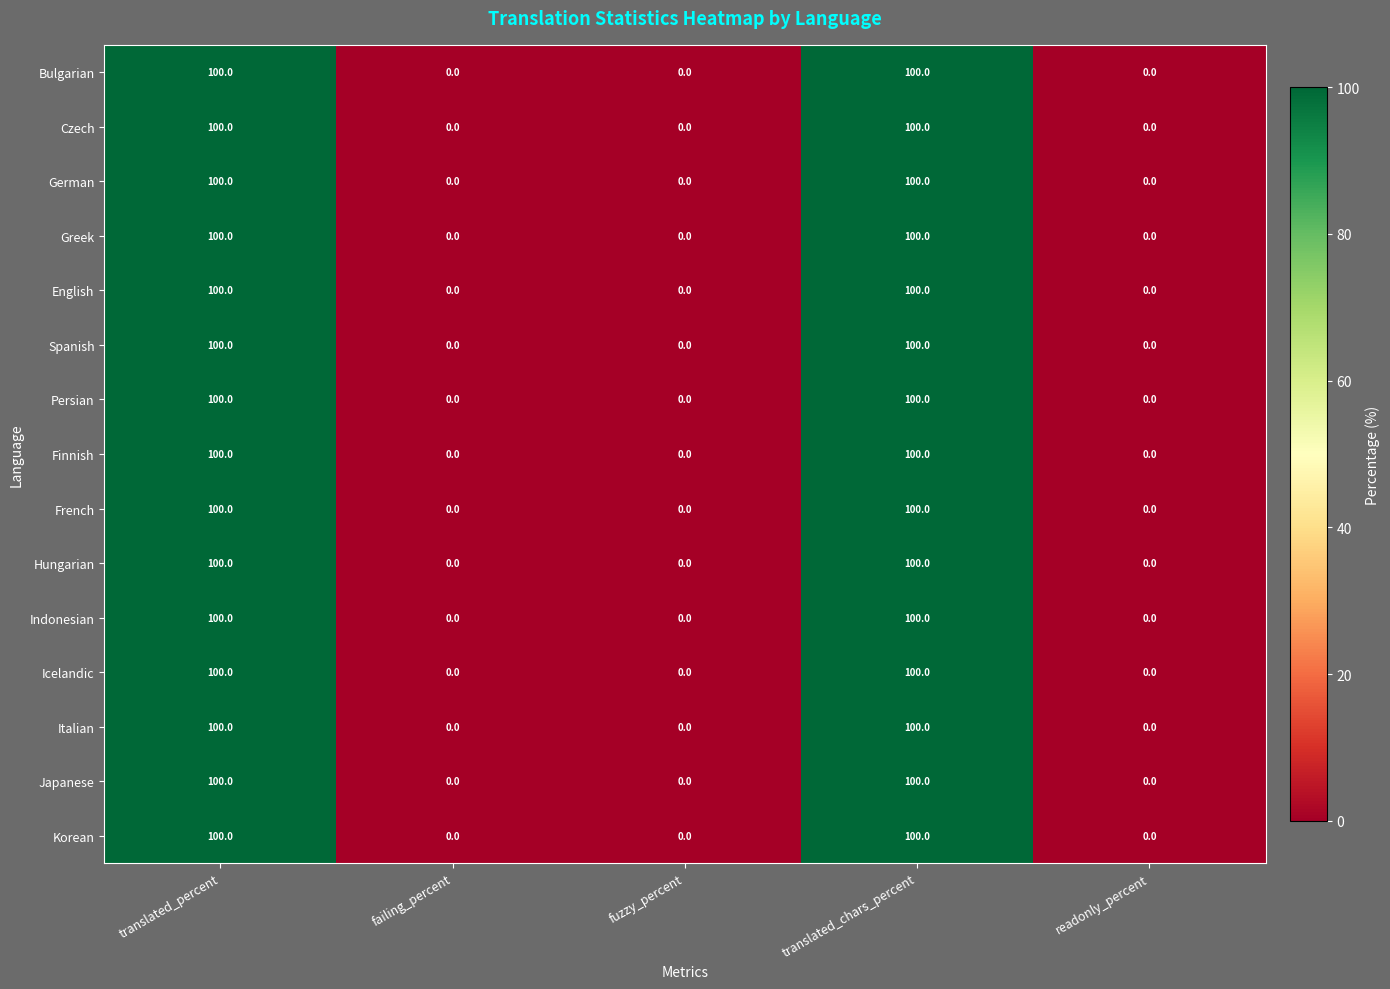

What is the average value of the Korean series?

40